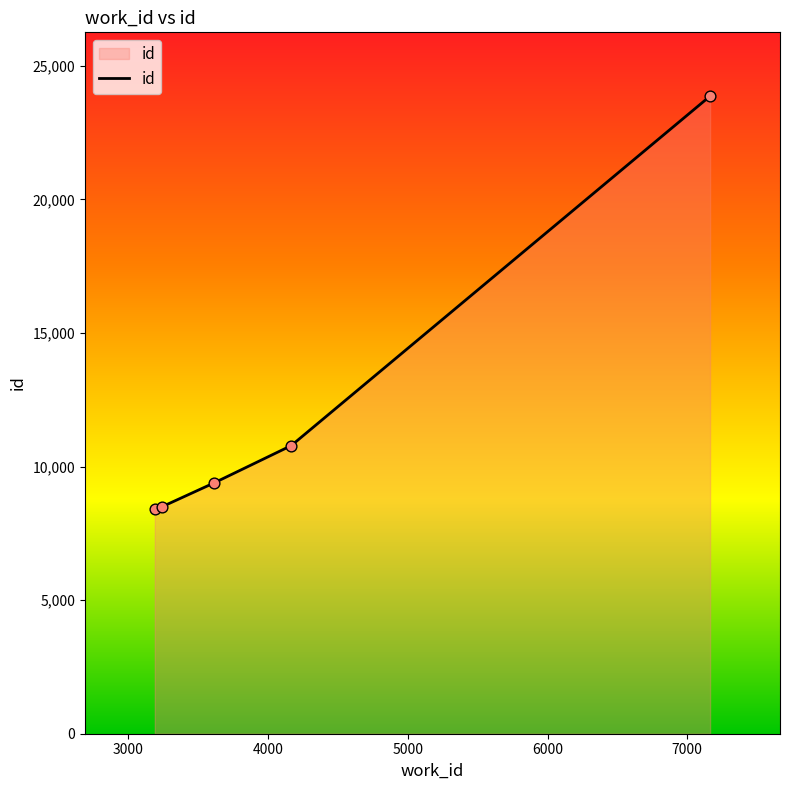

What is the difference between the maximum and second lowest values?

15365